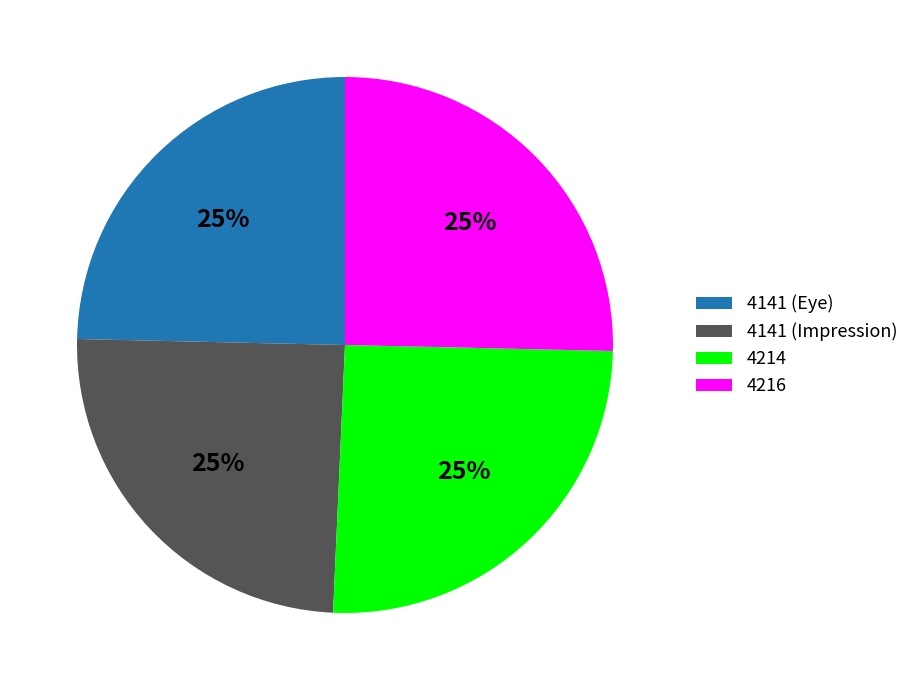

Is 4214 the majority of the pie?

No